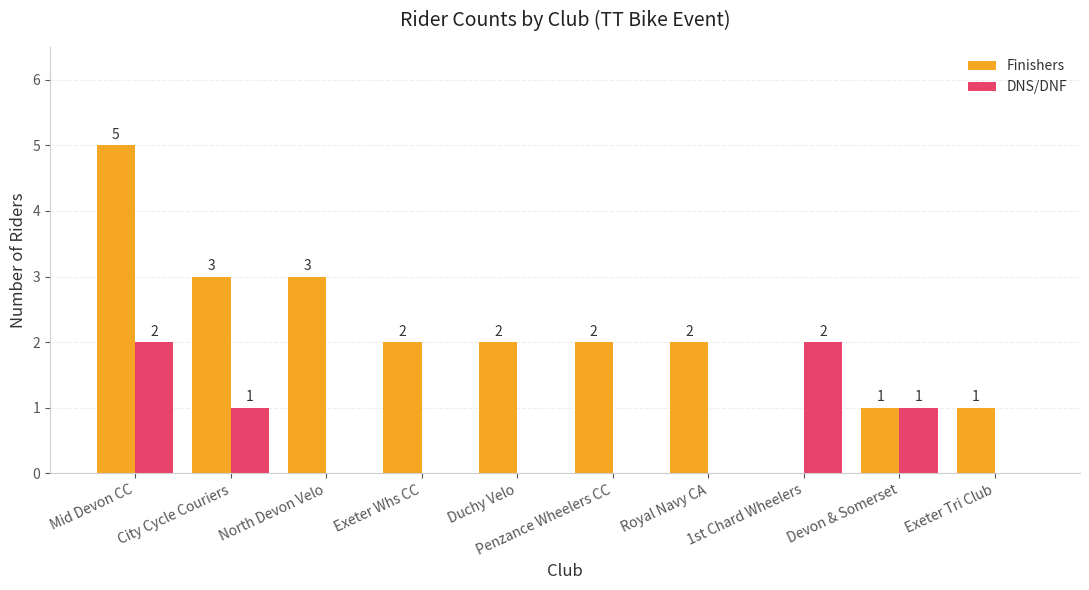

Does the chart contain stacked bars?

No